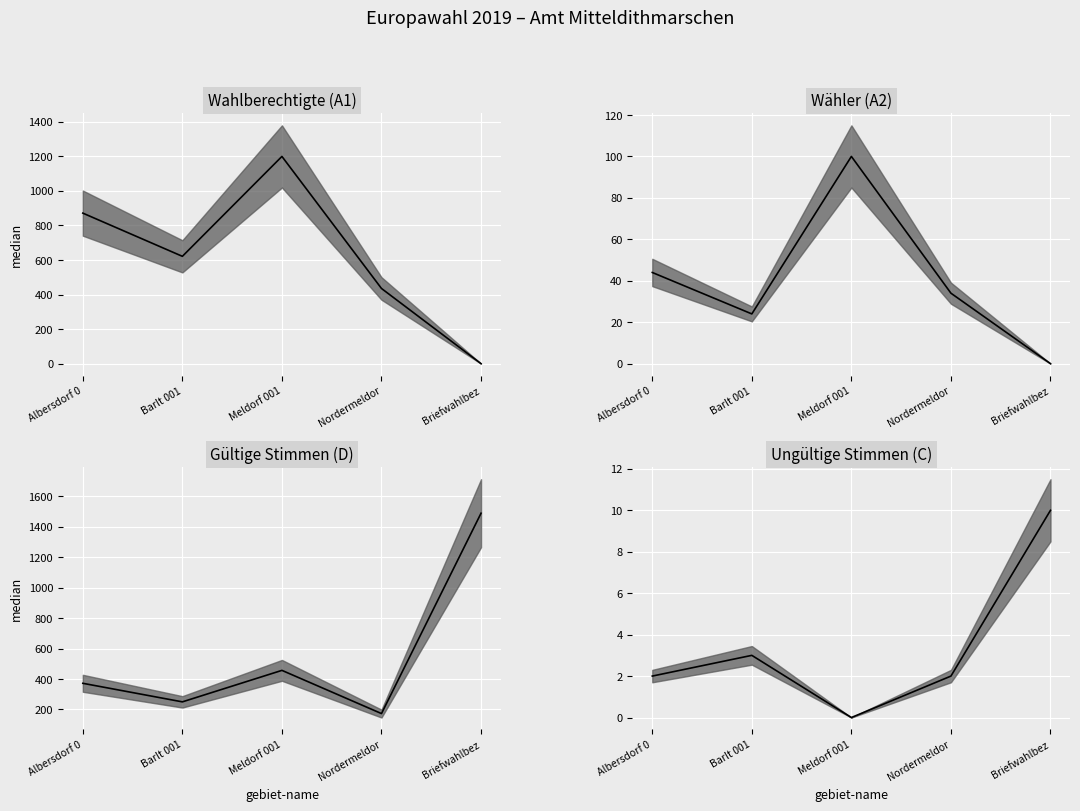

What is the average value of the Wähler (A2) series?

40